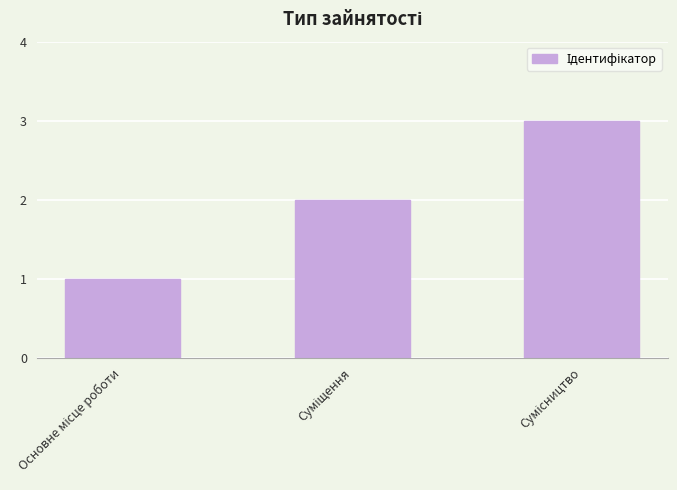

What is the maximum value shown in the chart?

3